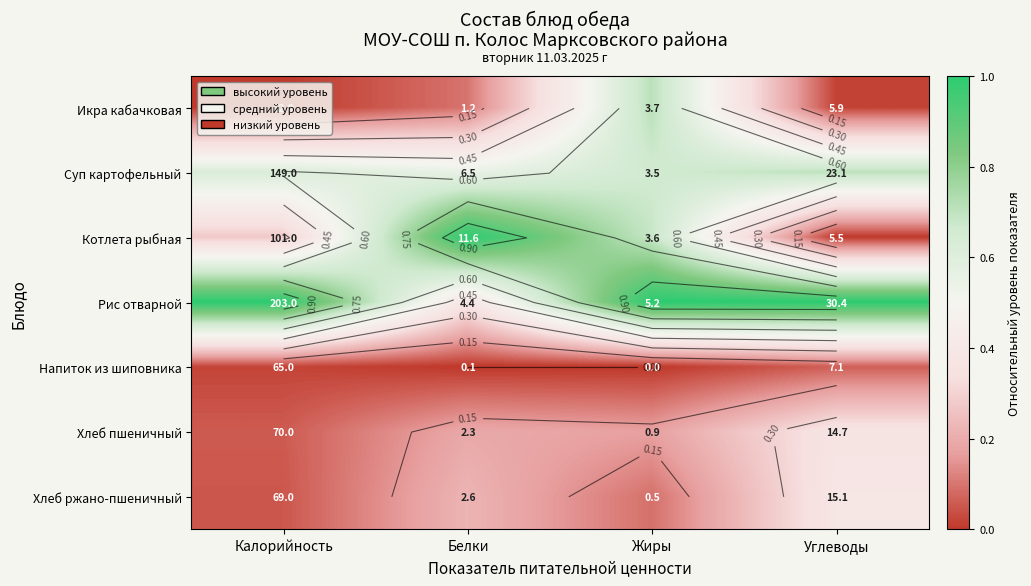

The value of Хлеб ржано-пшеничный at Белки is 0.1. True or false?

False